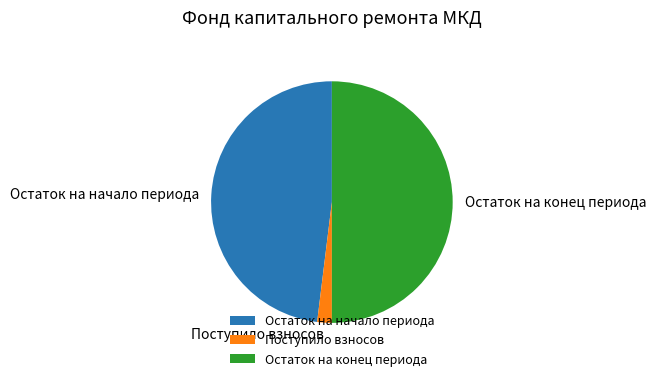

What is the smallest slice in the pie chart?

Поступило взносов